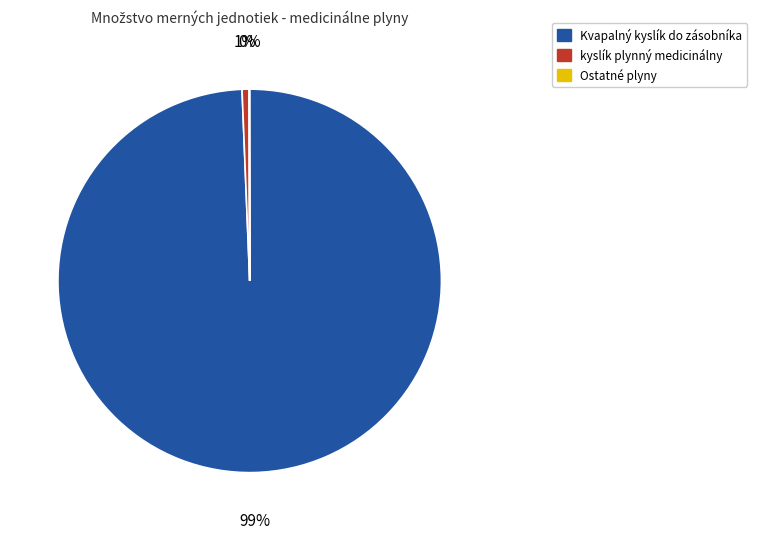

Is there any slice that represents more than half of the pie?

Yes